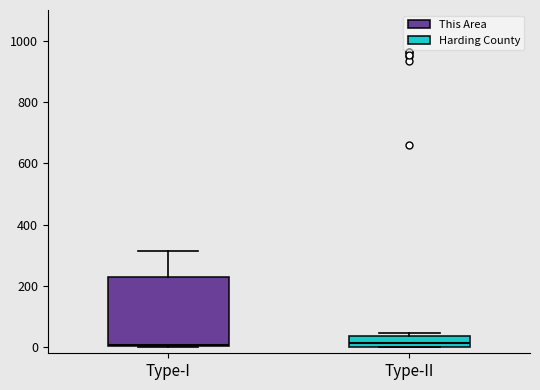

Where is the lower edge of the box for Type-II on the y-axis? The values are not printed on the chart, so give them approximately, as read against the axis.

0